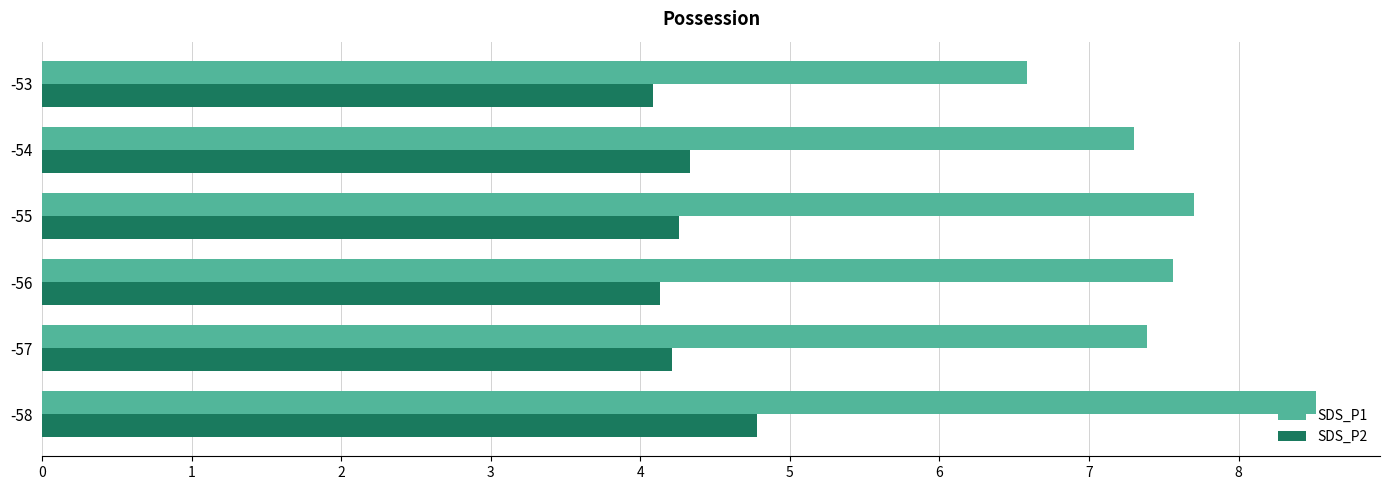

Rank the series by their maximum value, from lowest to highest.

SDS_P2, SDS_P1